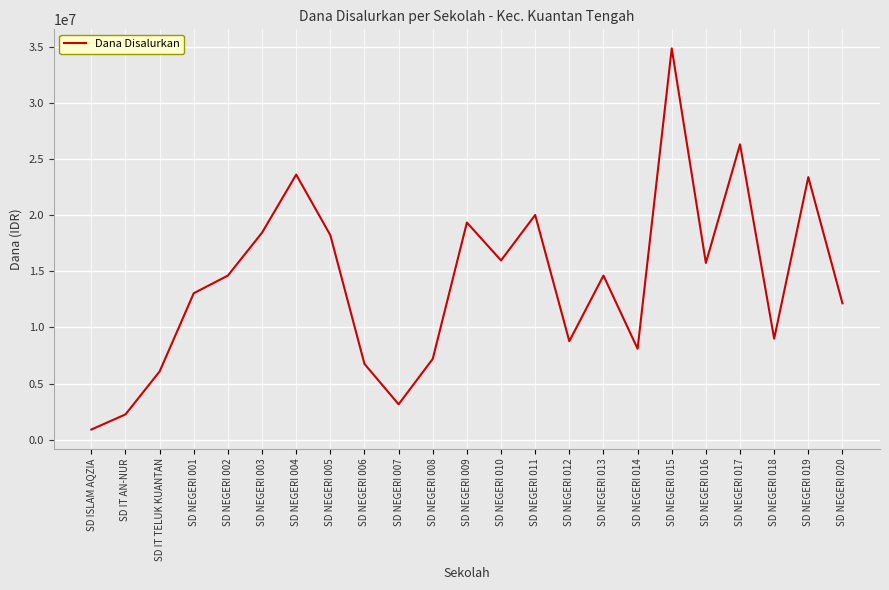

Reading right to left, what are all the values shown in this chart?

12150000	23400000	9000000	26325000	15750000	34875000	8100000	14625000	8775000	20025000	15975000	19350000	7200000	3150000	6750000	18225000	23625000	18450000	14625000	13050000	6075000	2250000	900000